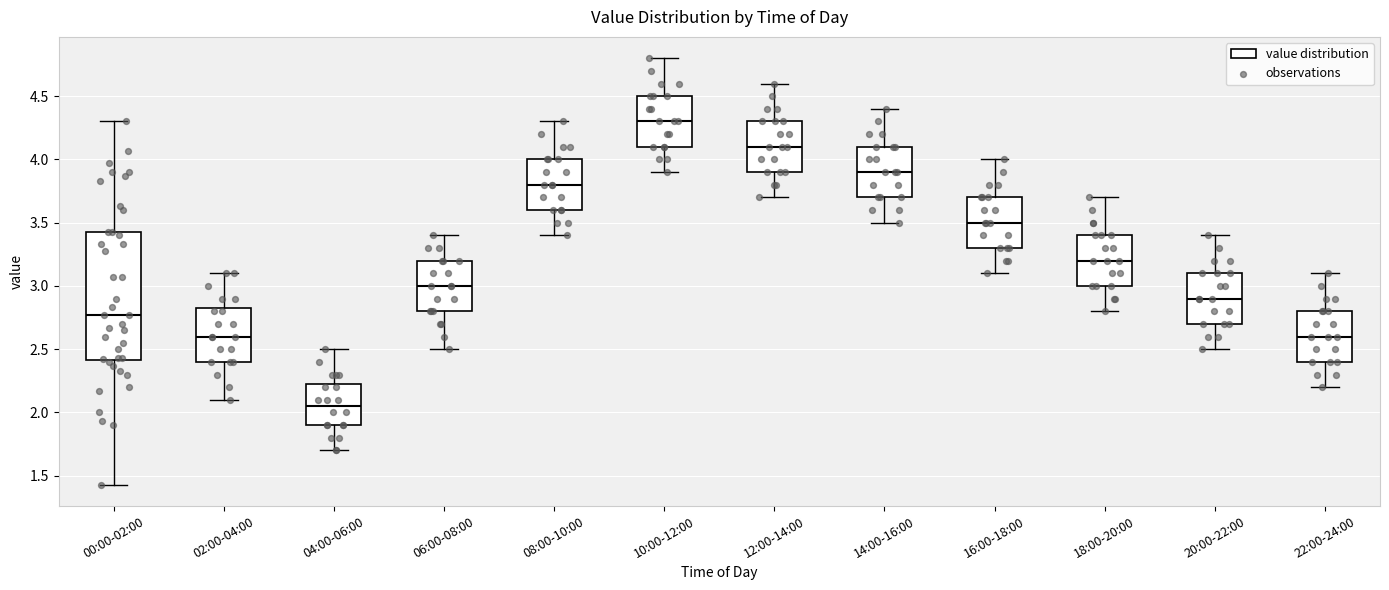

Reading left to right, read every box against the y-axis: the position of its median line, the range the box covers, and the ends of its whiskers. The values are not printed on the chart, so give them approximately, as read against the axis.

00:00-02:00: median 2.75, box 2.40 to 3.45, whiskers 1.45 to 4.30
02:00-04:00: median 2.60, box 2.40 to 2.85, whiskers 2.10 to 3.10
04:00-06:00: median 2.05, box 1.90 to 2.25, whiskers 1.70 to 2.50
06:00-08:00: median 3.00, box 2.80 to 3.20, whiskers 2.50 to 3.40
08:00-10:00: median 3.80, box 3.60 to 4.00, whiskers 3.40 to 4.30
10:00-12:00: median 4.30, box 4.10 to 4.50, whiskers 3.90 to 4.80
12:00-14:00: median 4.10, box 3.90 to 4.30, whiskers 3.70 to 4.60
14:00-16:00: median 3.90, box 3.70 to 4.10, whiskers 3.50 to 4.40
16:00-18:00: median 3.50, box 3.30 to 3.70, whiskers 3.10 to 4.00
18:00-20:00: median 3.20, box 3.00 to 3.40, whiskers 2.80 to 3.70
20:00-22:00: median 2.90, box 2.70 to 3.10, whiskers 2.50 to 3.40
22:00-24:00: median 2.60, box 2.40 to 2.80, whiskers 2.20 to 3.10